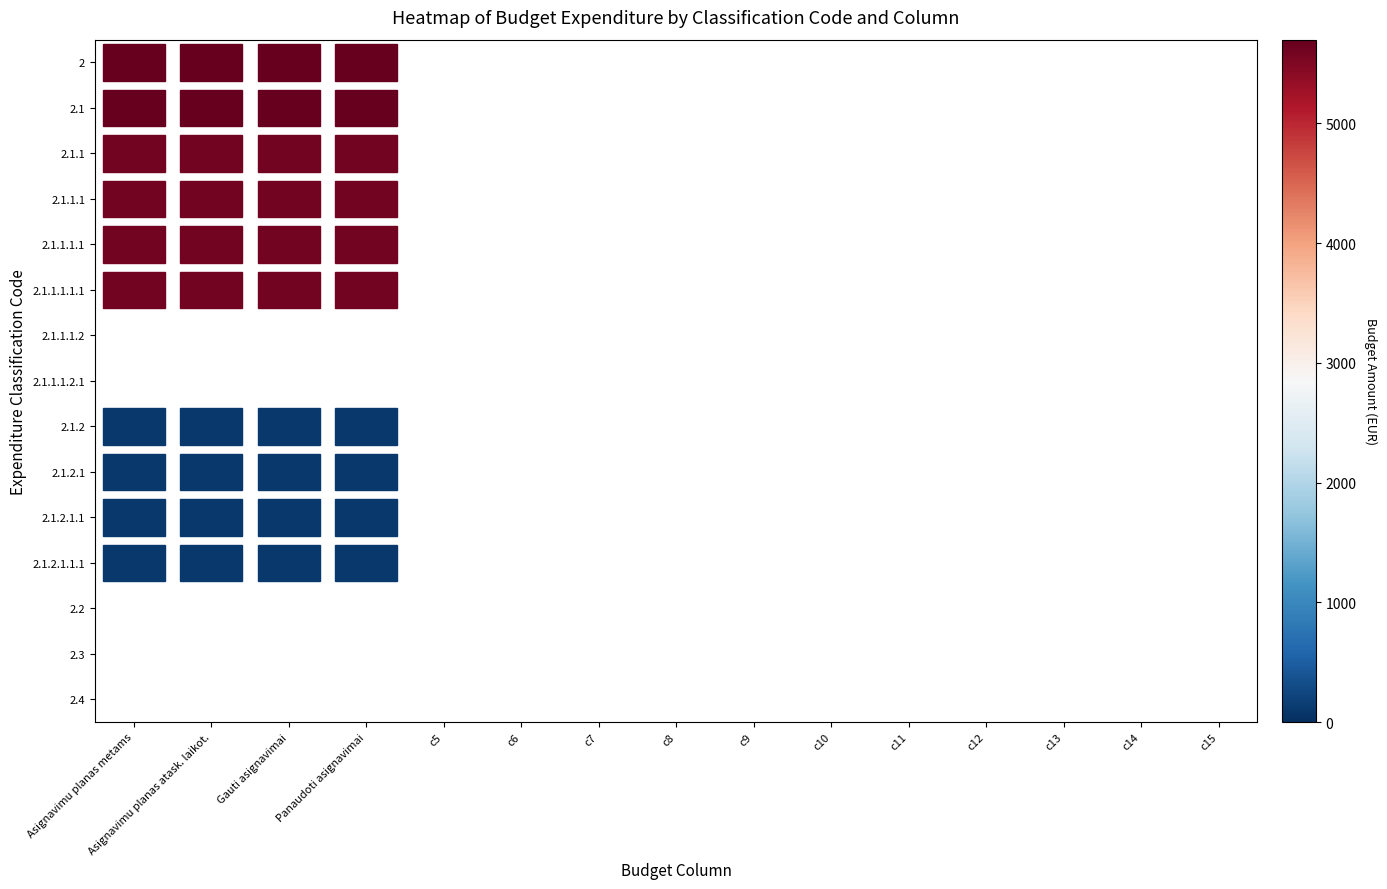

Rank the categories by 2 value from highest to lowest.

Asignavimu planas metams, Asignavimu planas atask. laikot., Gauti asignavimai, Panaudoti asignavimai, c5, c6, c7, c8, c9, c10, c11, c12, c13, c14, c15